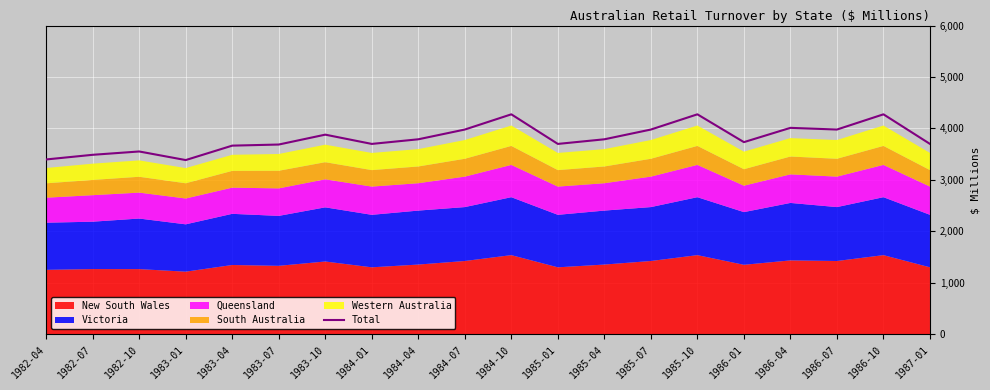

Where is the first local maximum?

1982-10